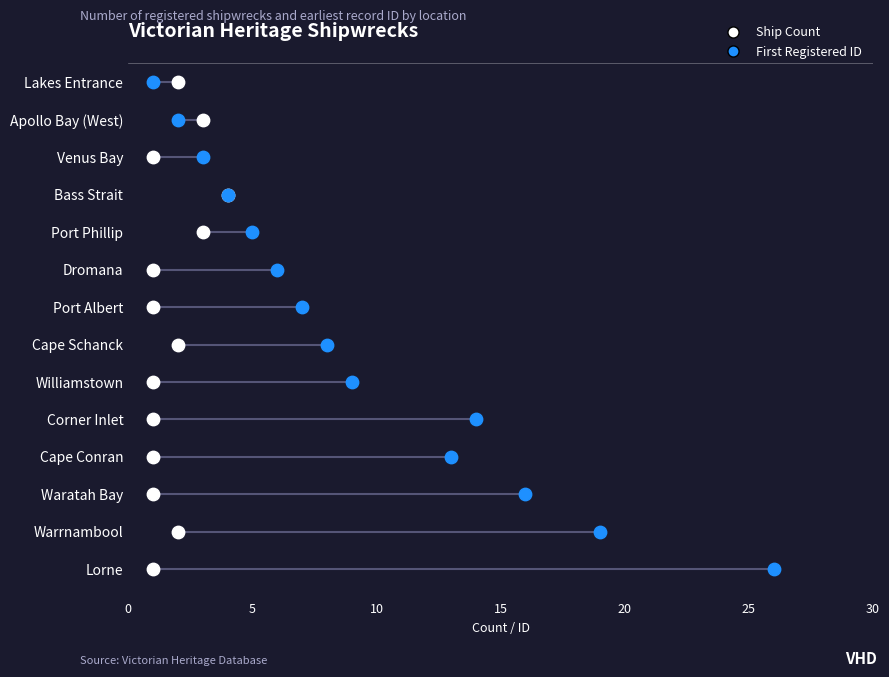

What are all the series names shown in the legend?

Ship Count, First Registered ID